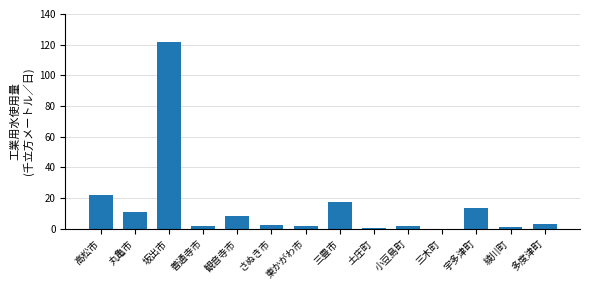

True or false: the data shows 121.9 at 坂出市.

True